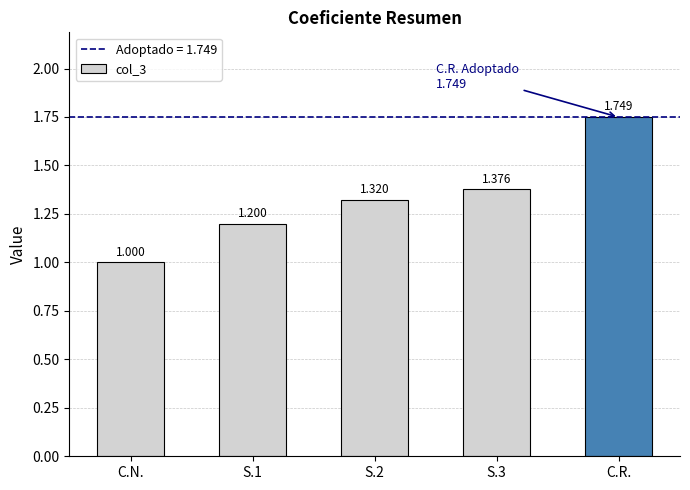

What is the label of the 1st bar from the right?

C.R.